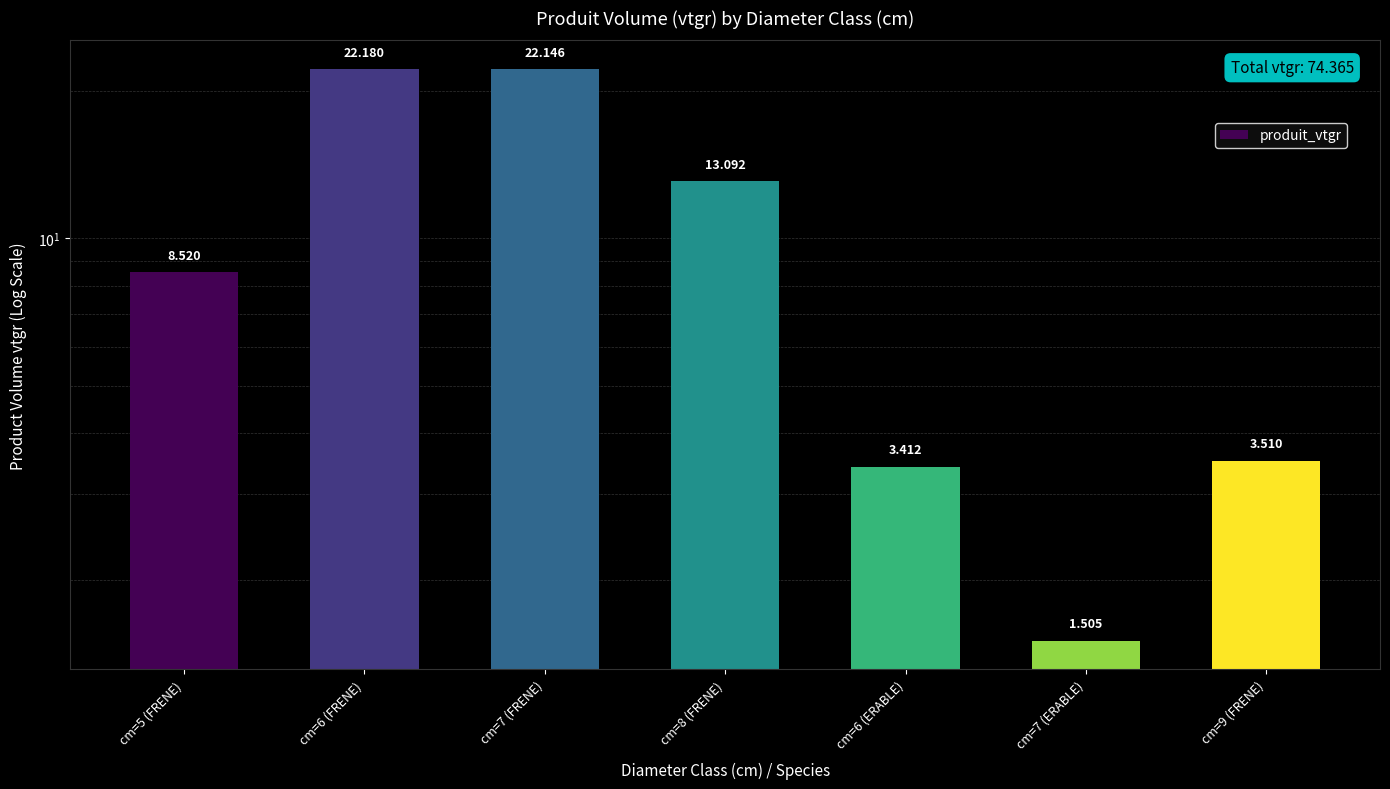

List the labels in order of value, largest first.

cm=6 (FRENE), cm=7 (FRENE), cm=8 (FRENE), cm=5 (FRENE), cm=9 (FRENE), cm=6 (ERABLE), cm=7 (ERABLE)